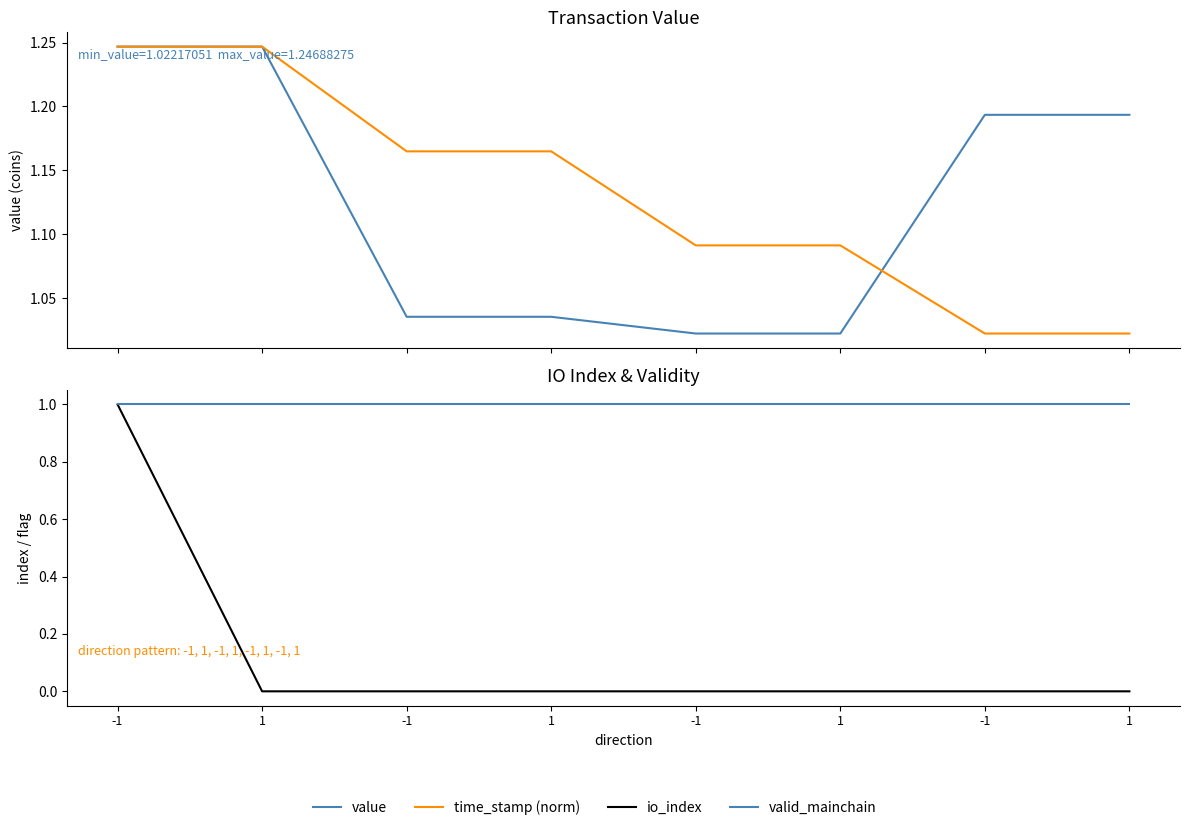

Read the time_stamp (norm) value at -1.

1.2